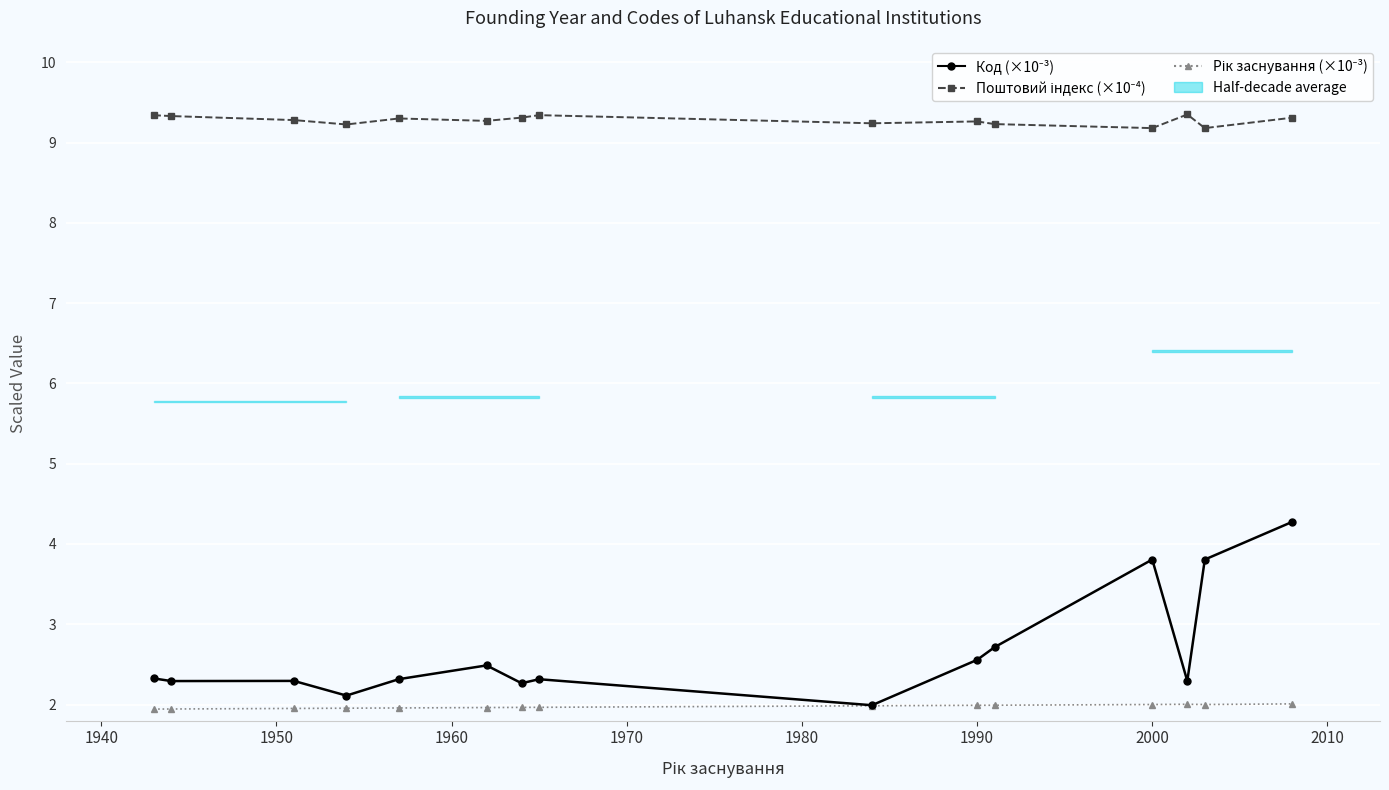

What is the greatest value displayed?

9.3